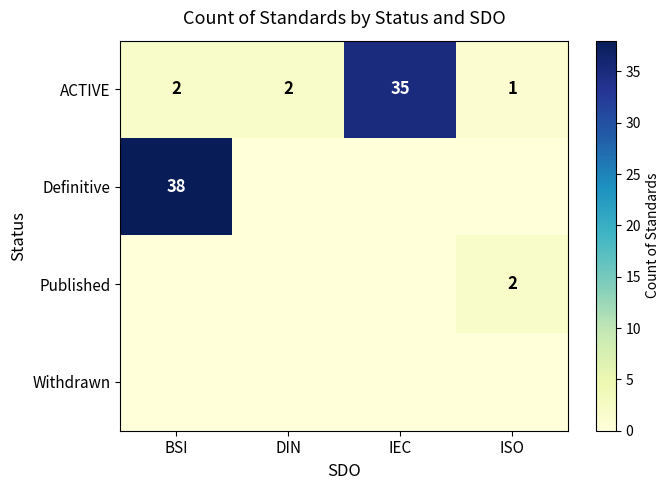

Between DIN and IEC, which is larger?

IEC